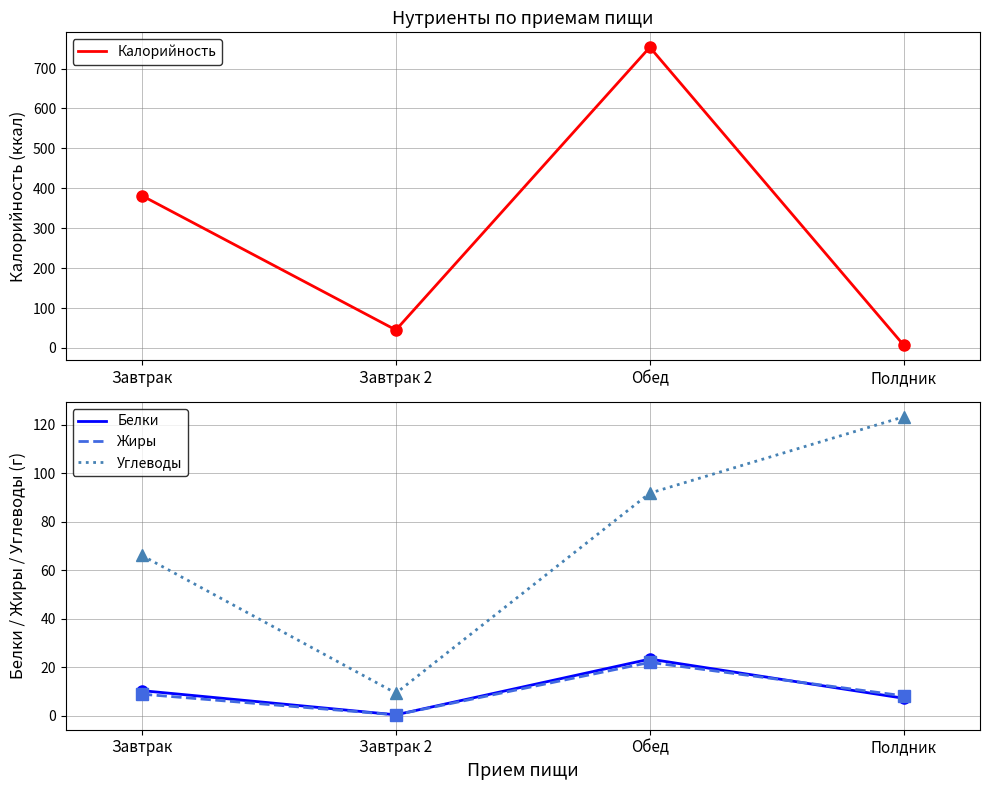

At how many categories does at least one series exceed 289?

2